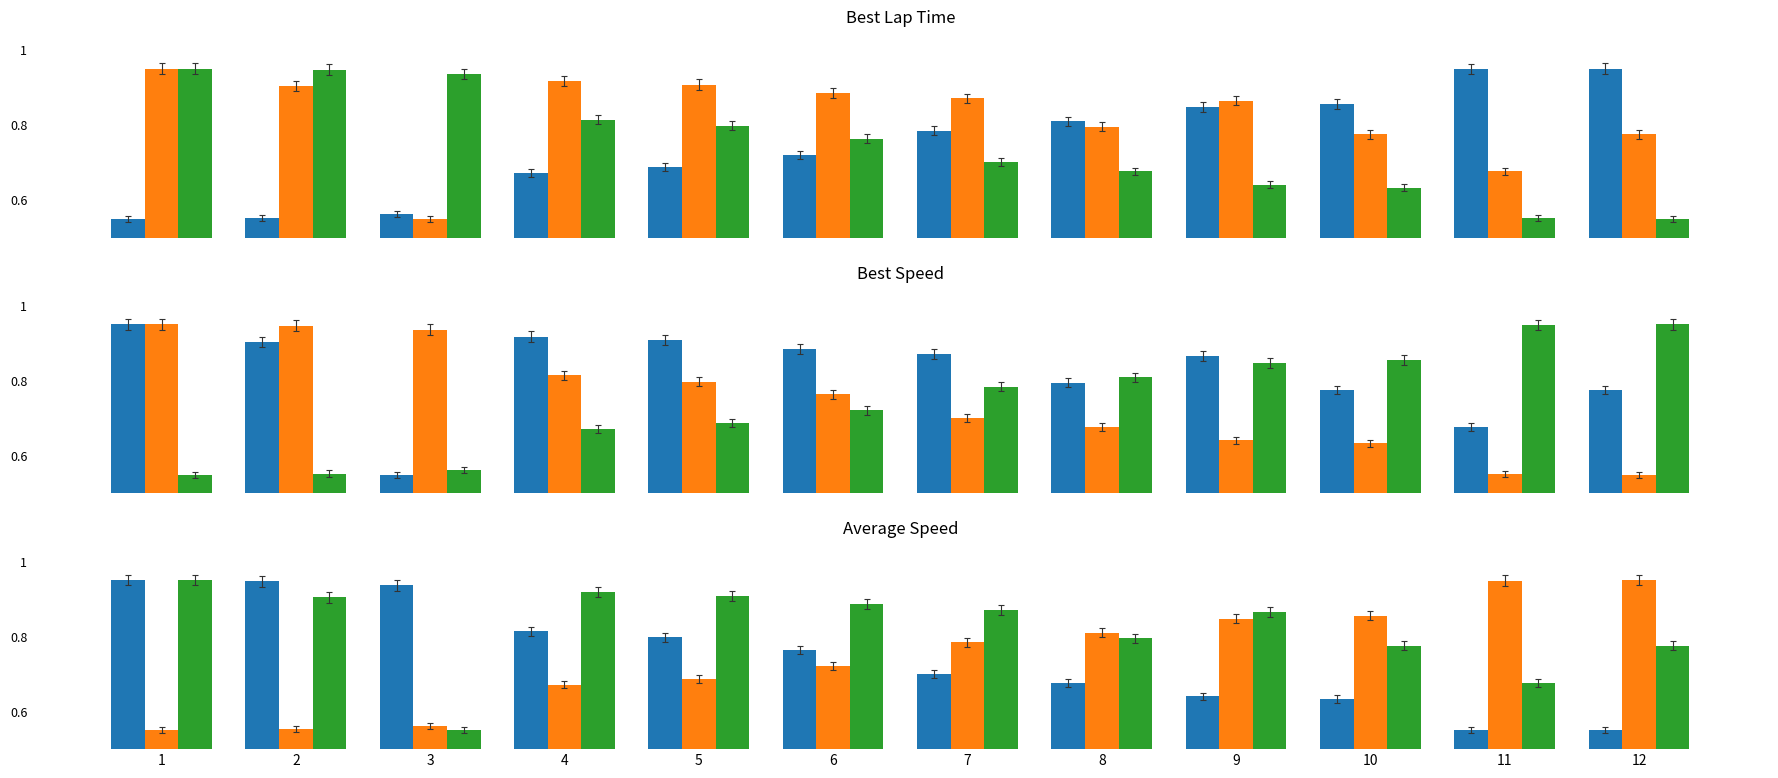

What is the difference between the highest and lowest values at 8?

0.1